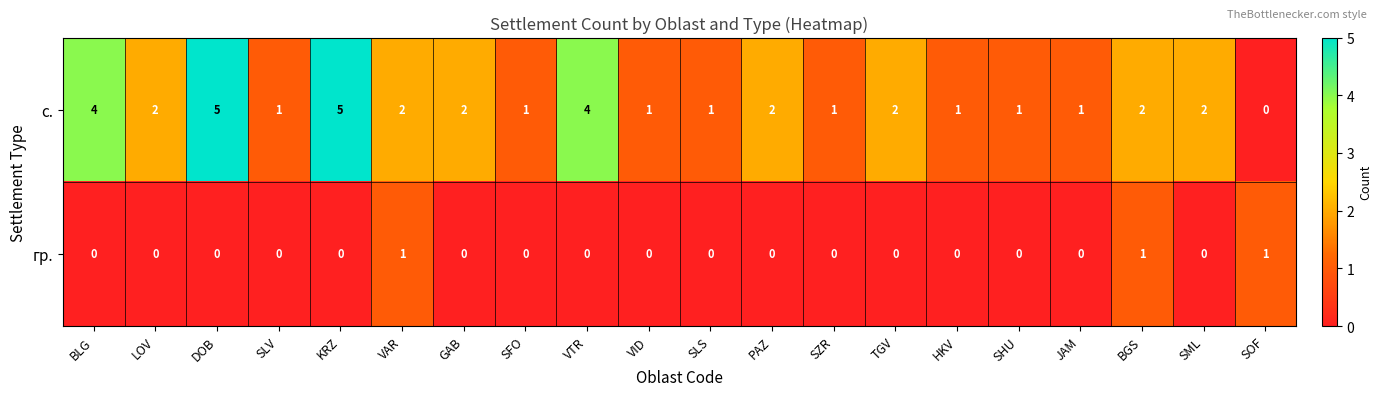

How many data points in гр. are above 0?

3